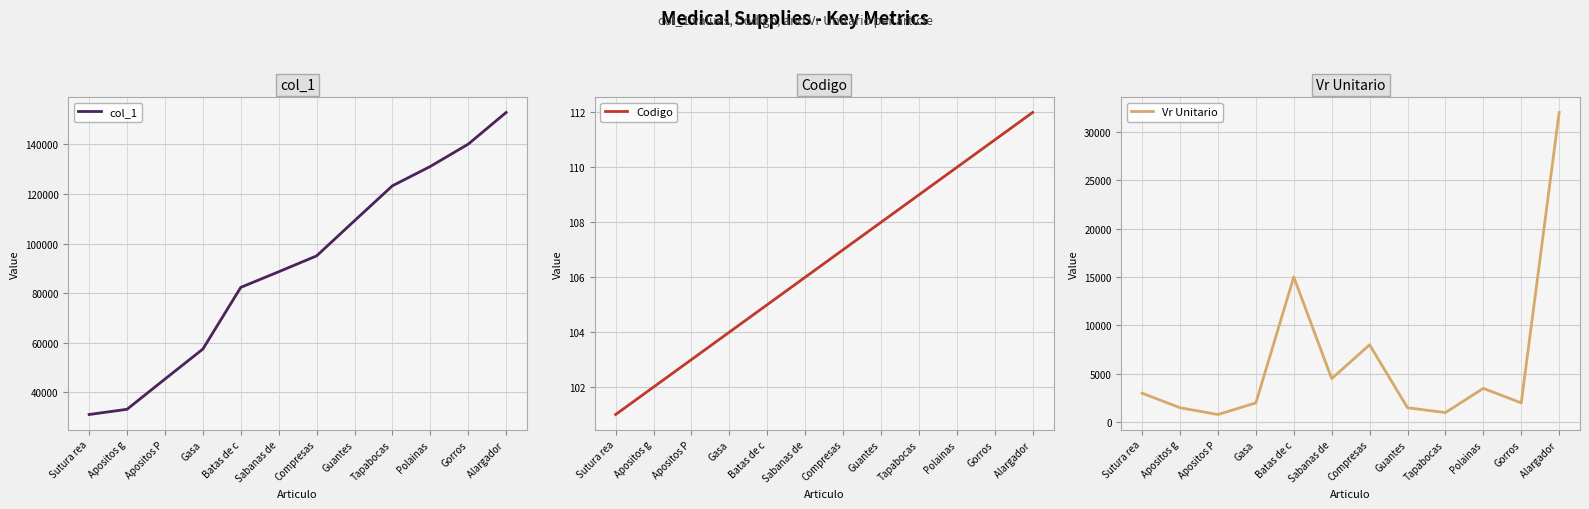

Reading left to right, list all the values displayed in this chart.

col_1: 31000	33110	45305	57410	82315	88610	95015	109205	123310	131115	140120	152910
Codigo: 101	102	103	104	105	106	107	108	109	110	111	112
Vr Unitario: 3000	1500	800	2000	15000	4500	8000	1500	1000	3500	2000	32000